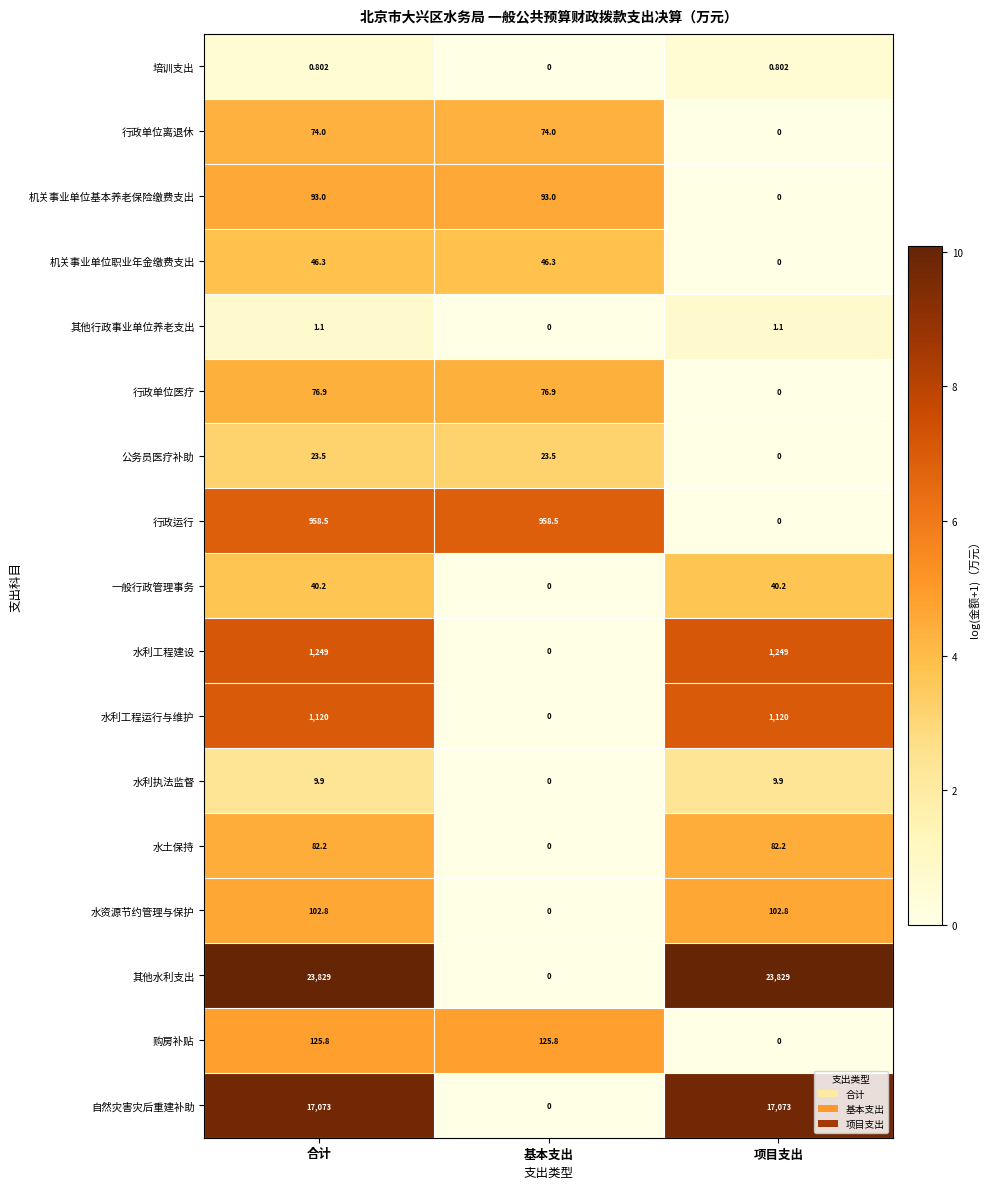

What is the maximum value shown in the chart?

23829.0